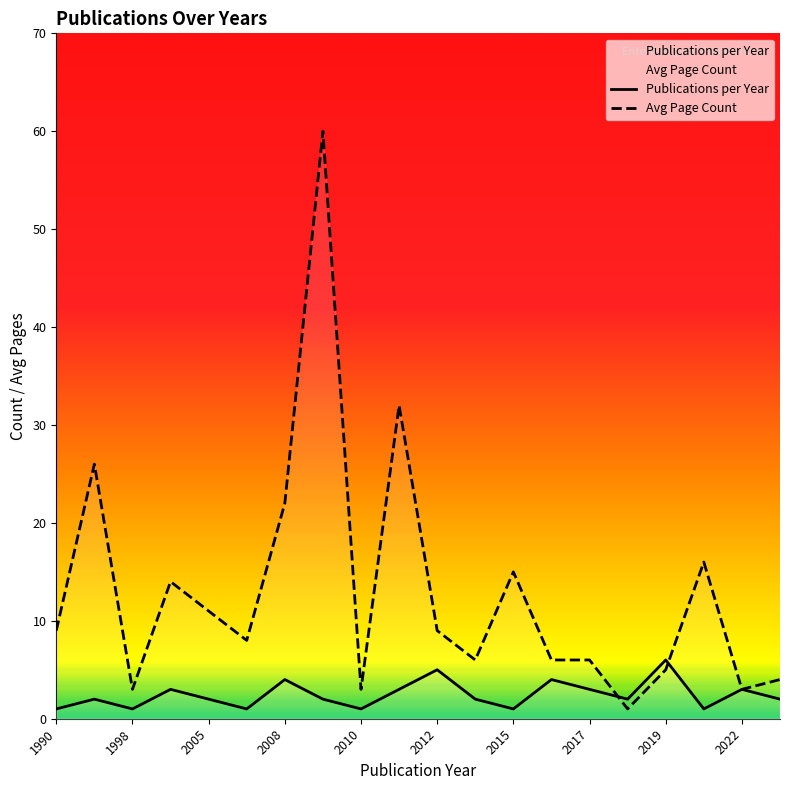

What are all the series names shown in the legend?

Publications per Year, Avg Page Count